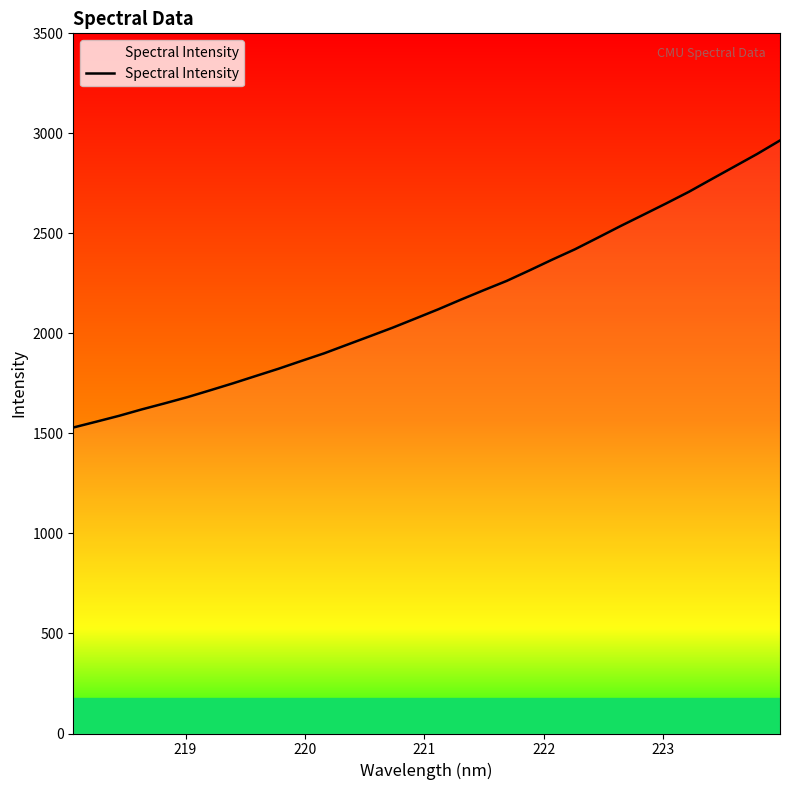

What is the difference between the maximum and minimum values?

1434.9